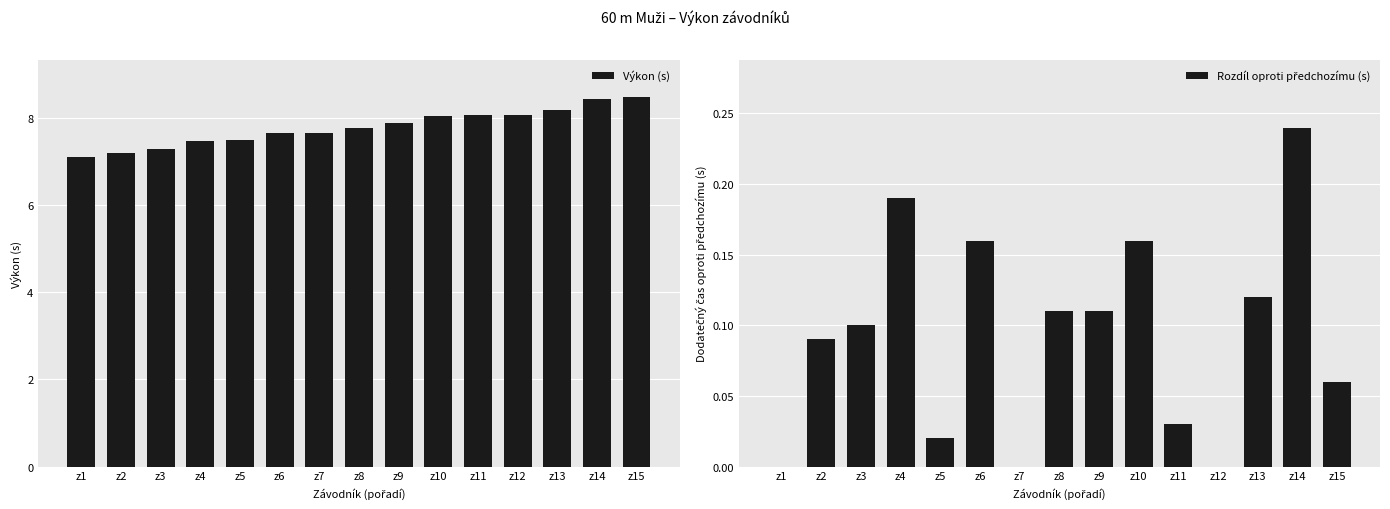

Which series changed the most between z1 and z13?

Výkon (s)